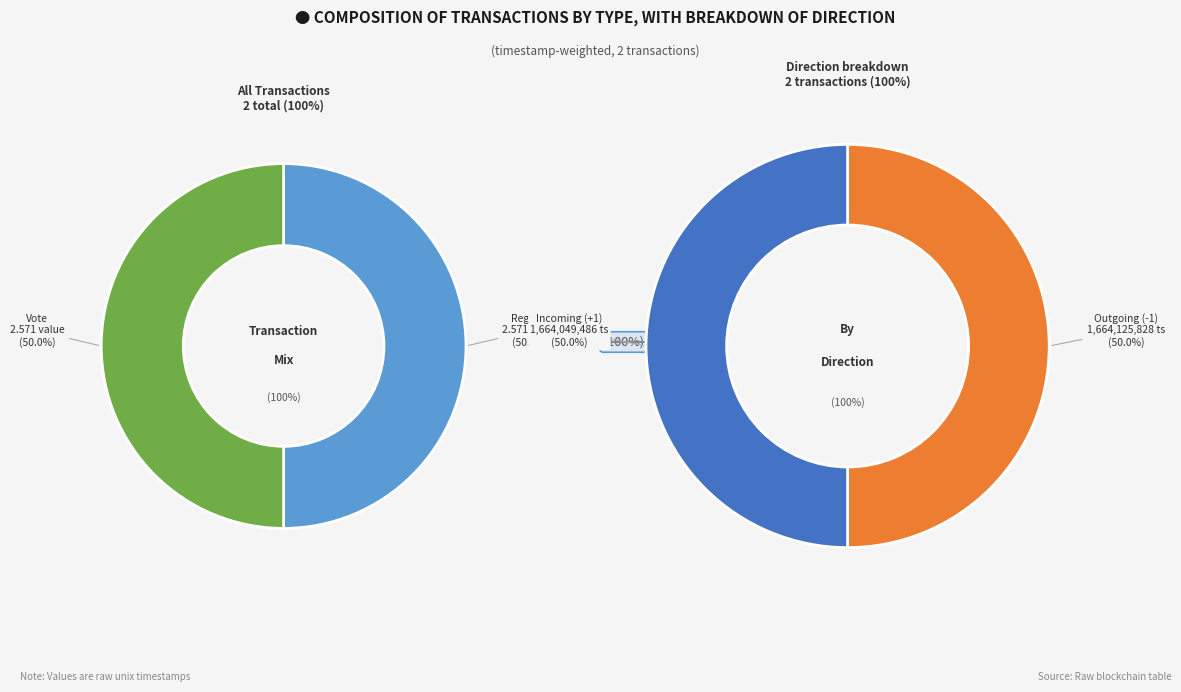

The Vote slice represents 41% of the pie. True or false?

False